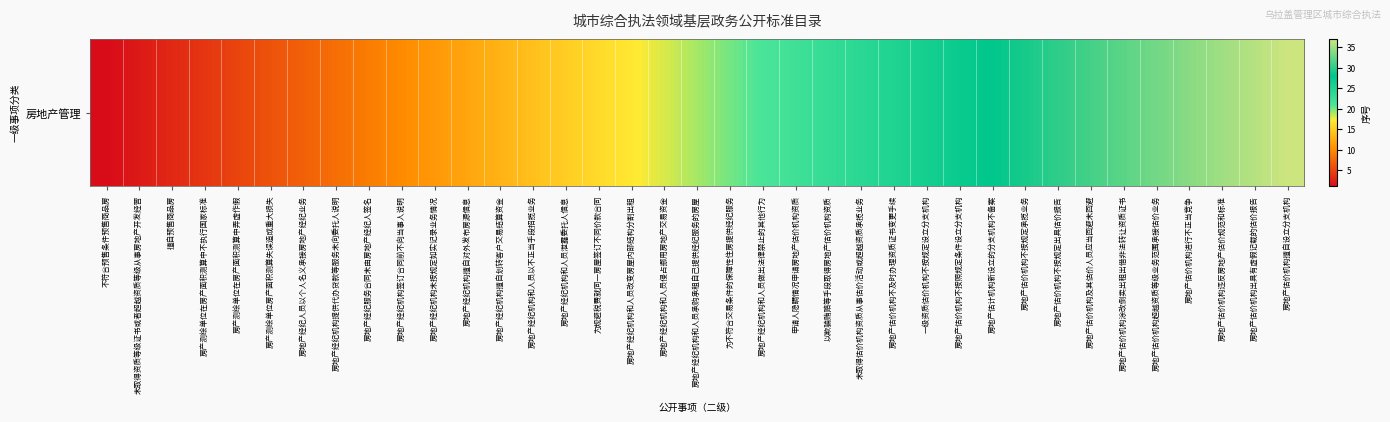

List the labels in order of value, smallest first.

不符合预售条件预售商品房, 未取得资质等级证书或者超越资质等级从事房地产开发经营, 擅自预售商品房, 房产测绘单位在房产面积测算中不执行国家标准, 房产测绘单位在房产面积测算中弄虚作假, 房产测绘单位房产面积测算失误造成重大损失, 房地产经纪人员以个人名义承接房地产经纪业务, 房地产经纪机构提供代办贷款等服务未向委托人说明, 房地产经纪服务合同未由房地产经纪人签名, 房地产经纪机构签订合同前不向当事人说明, 房地产经纪机构未按规定如实记录业务情况, 房地产经纪机构擅自对外发布房源信息, 房地产经纪机构擅自划转客户交易结算资金, 房地产经纪机构和人员以不正当手段招揽业务, 房地产经纪机构和人员泄露委托人信息, 为规避税费就同一房屋签订不同价款合同, 房地产经纪机构和人员改变房屋内部结构分割出租, 房地产经纪机构和人员侵占挪用房地产交易资金, 房地产经纪机构和人员承购承租自己提供经纪服务的房屋, 为不符合交易条件的保障性住房提供经纪服务, 房地产经纪机构和人员做出法律禁止的其他行为, 申请人隐瞒情况申请房地产估价机构资质, 以欺骗贿赂等手段取得房地产估价机构资质, 未取得估价机构资质从事估价活动或超越资质承揽业务, 房地产估价机构不及时办理资质证书变更手续, 一级资质估价机构不按规定设立分支机构, 房地产估价机构不按照规定条件设立分支机构, 房地产估计机构新设立的分支机构不备案, 房地产估价机构不按规定承揽业务, 房地产估价机构不按规定出具估价报告, 房地产估价机构及其估价人员应当回避未回避, 房地产估价机构涂改倒卖出租出借非法转让资质证书, 房地产估价机构超越资质等级业务范围承接估价业务, 房地产估价机构进行不正当竞争, 房地产估价机构违反房地产估价规范和标准, 房地产估价机构出具有虚假记载的估价报告, 房地产估价机构擅自设立分支机构